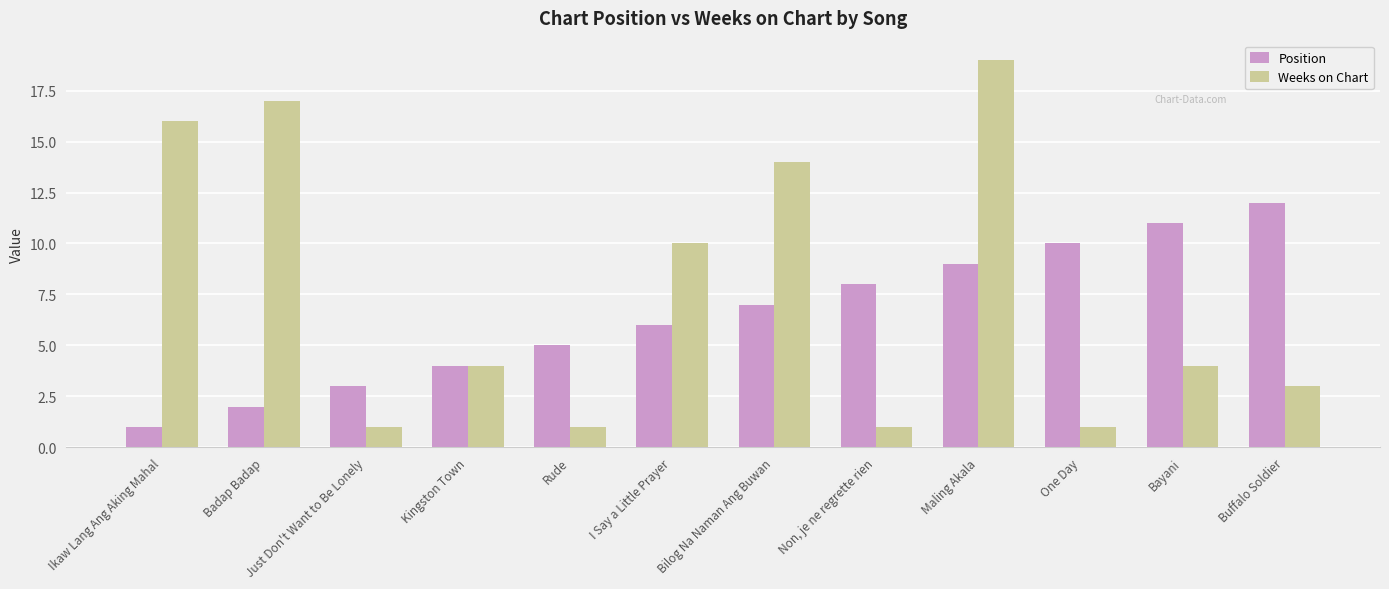

At how many categories does at least one series exceed 15?

3